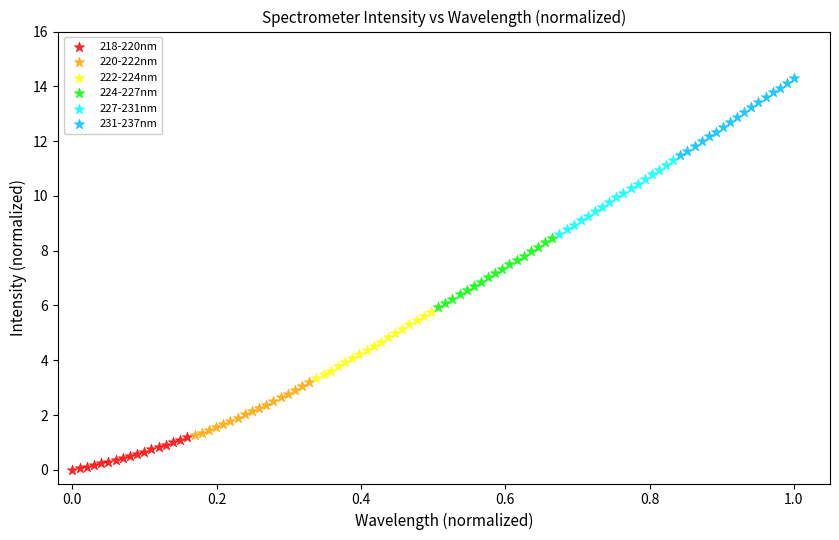

Which series has the largest Y range (max minus min)?

231-237nm